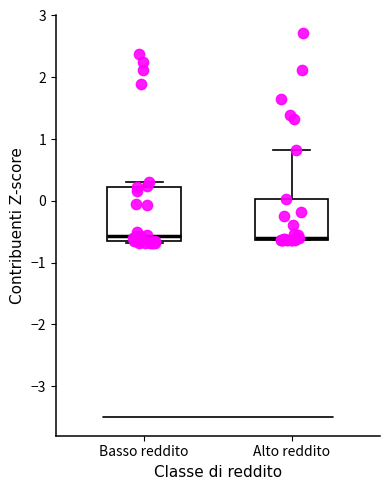

Reading left to right, read every box against the y-axis: the position of its median line, the range the box covers, and the ends of its whiskers. The values are not printed on the chart, so give them approximately, as read against the axis.

Basso reddito: median -0.6, box -0.7 to 0.2, whiskers -0.7 to 0.3
Alto reddito: median -0.6 (just above the box's lower edge), box -0.6 to 0.0, whiskers -0.6 to 0.8